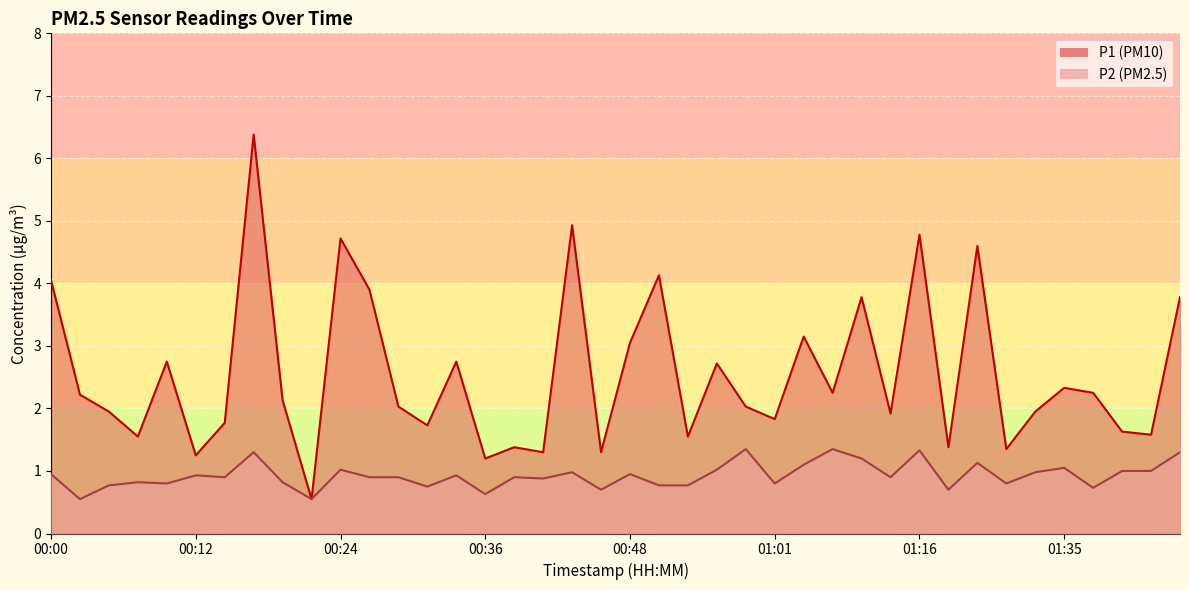

True or false: P1 has a value of 2.4 at 01:30.

False